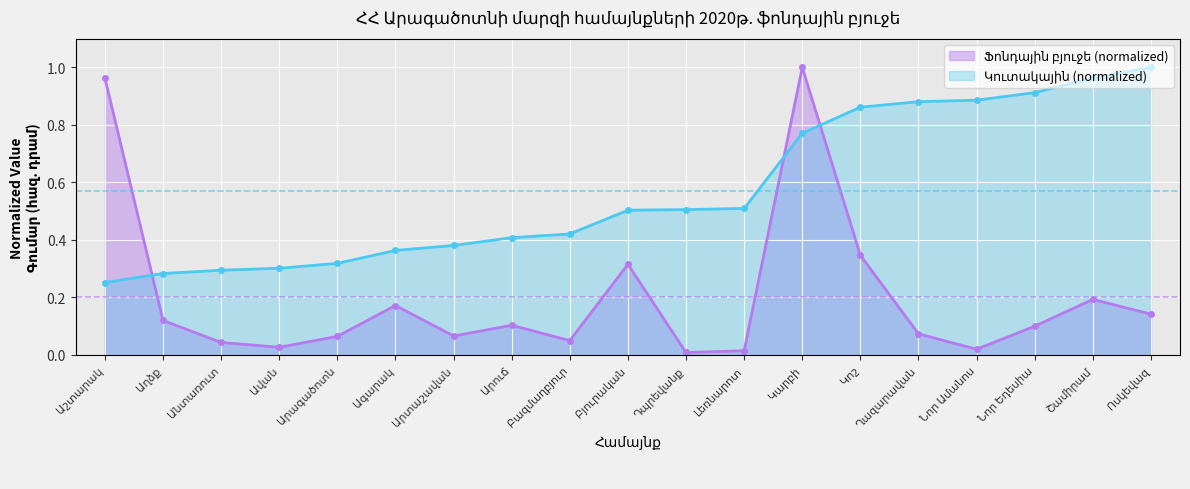

What is the difference between the maximum and second lowest values?

1.0